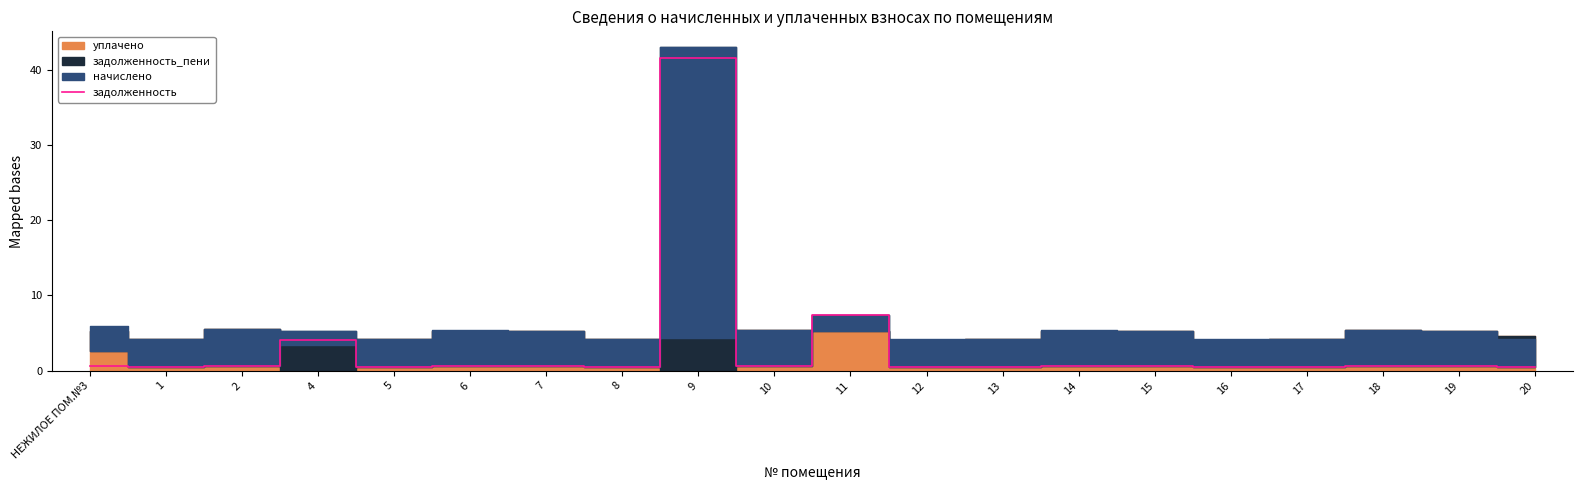

Which has a higher value, 2 or 15?

2